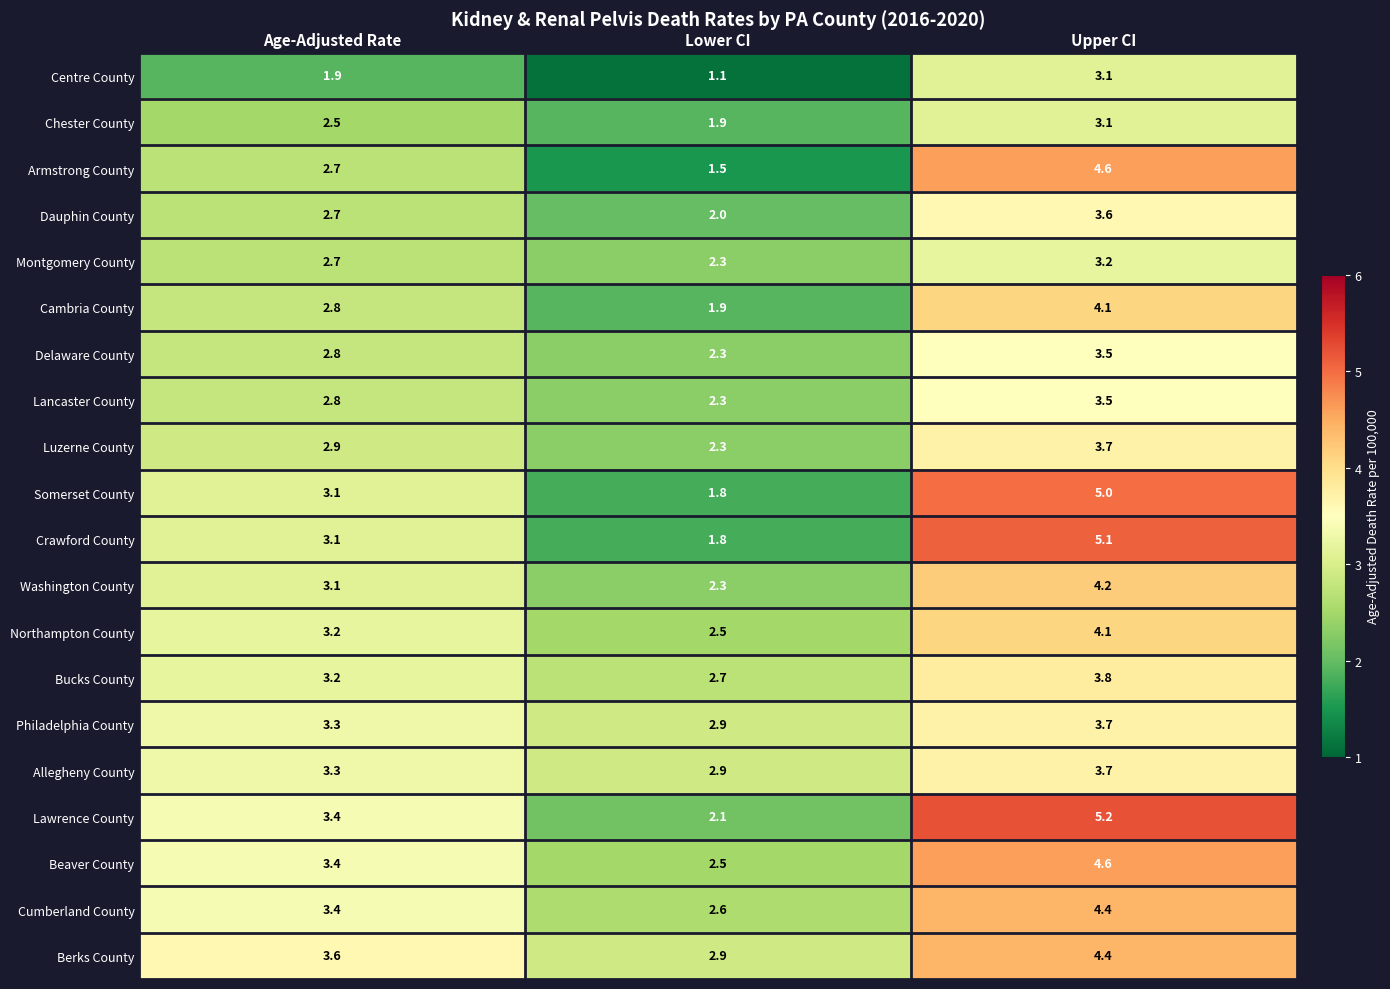

Which series has the largest range (max minus min)?

Crawford County